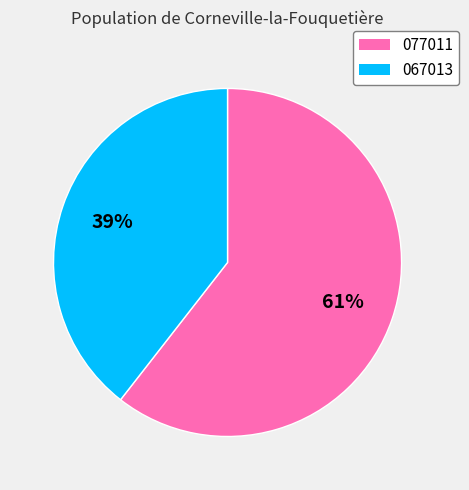

To the nearest percent, what is the average slice percentage?

50%